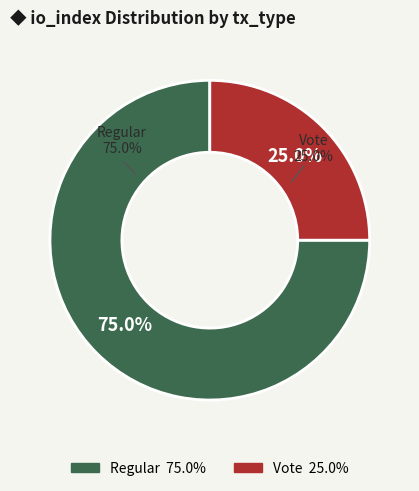

Does any single category account for the majority?

Yes